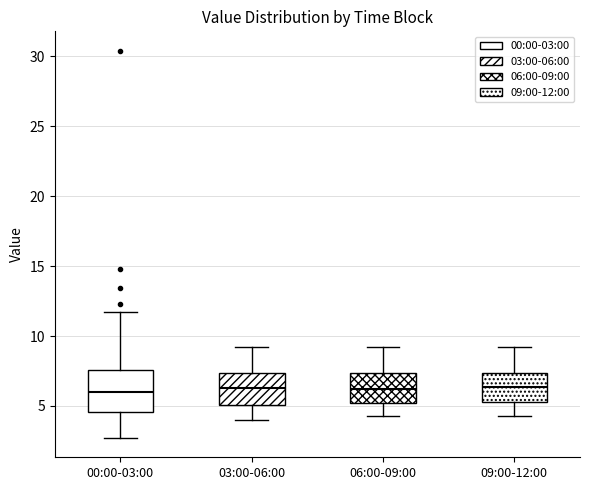

Comparing the boxes themselves (not the whiskers), which one is the tallest?

00:00-03:00